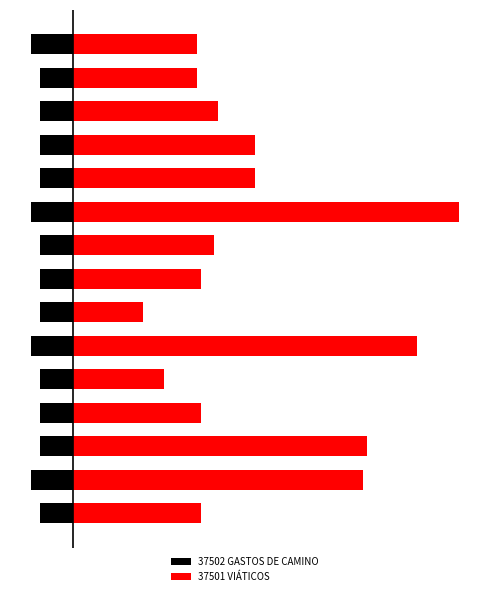

Reading right to left, transcribe all the data shown in this chart.

37502 GASTOS DE CAMINO: 14=-500	13=-400	12=-400	11=-400	10=-400	9=-500	8=-400	7=-400	6=-400	5=-500	4=-400	3=-400	2=-400	1=-500	0=-400
37501 VIÁTICOS: 14=1500	13=1500	12=1750	11=2200	10=2200	9=4650	8=1700	7=1550	6=850	5=4152	4=1100	3=1550	2=3551	1=3500	0=1550